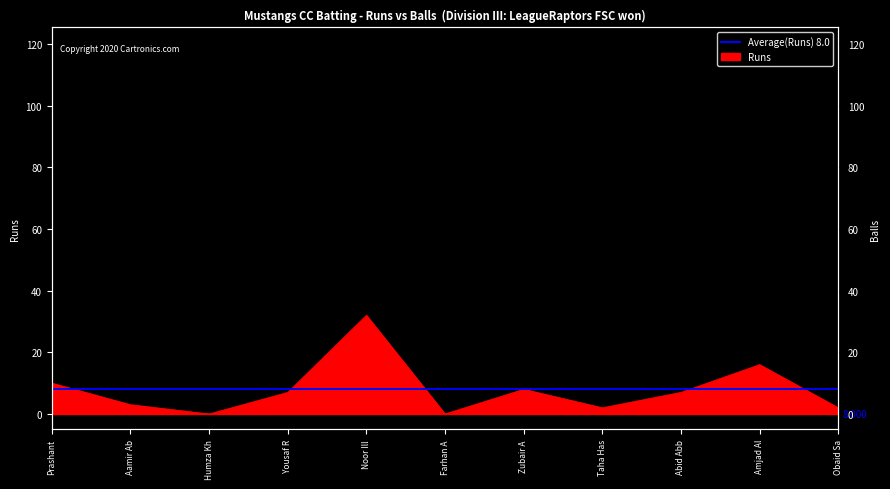

Which label corresponds to the smallest value in the chart?

Humza Kh